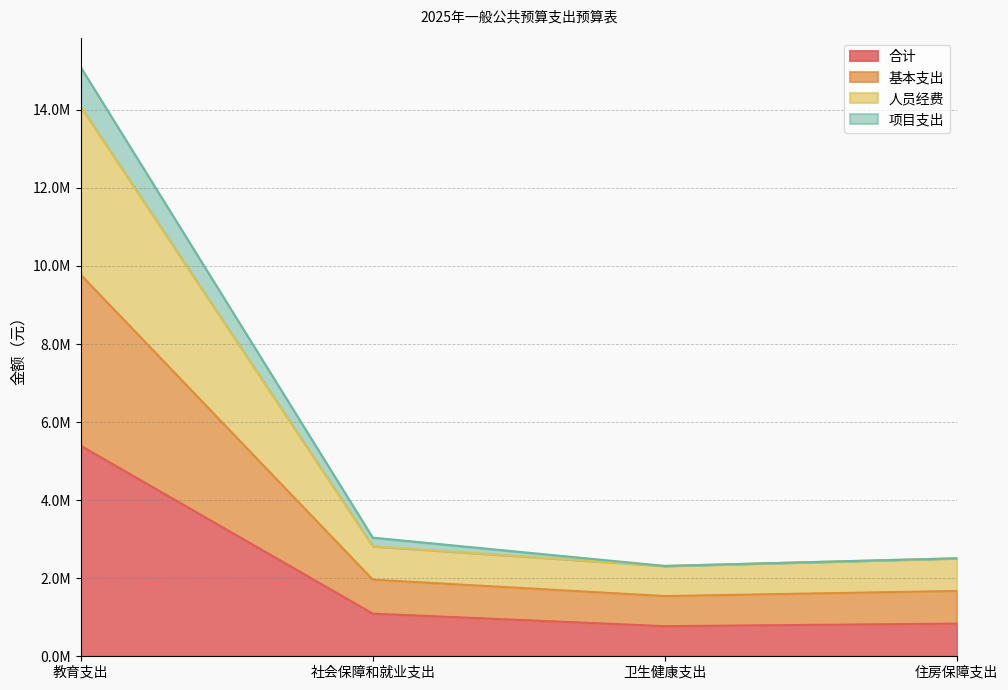

How many data points does each series have?

4